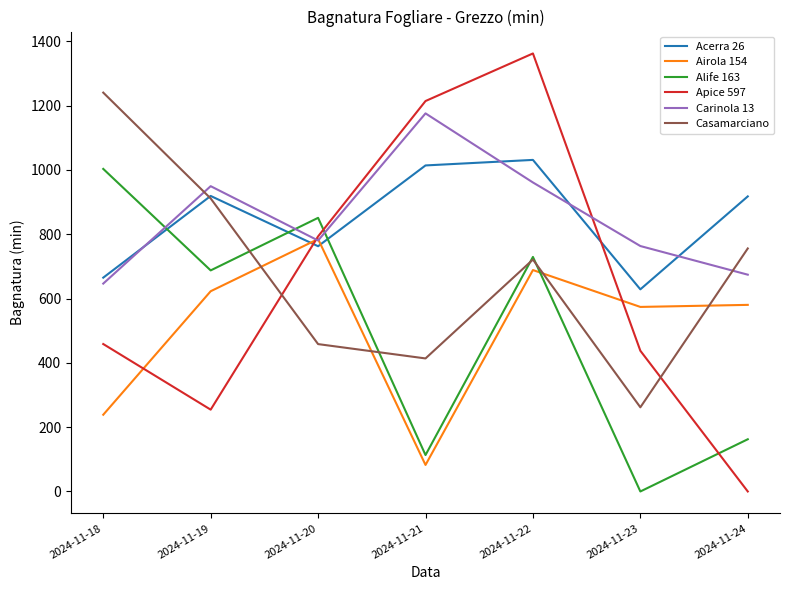

Which category has the highest value across all series?

2024-11-22